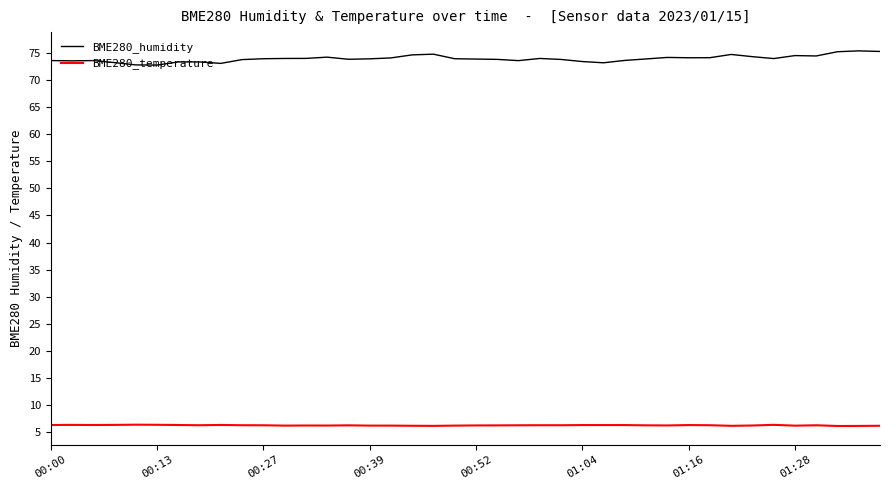

What is the smallest value displayed?

6.2